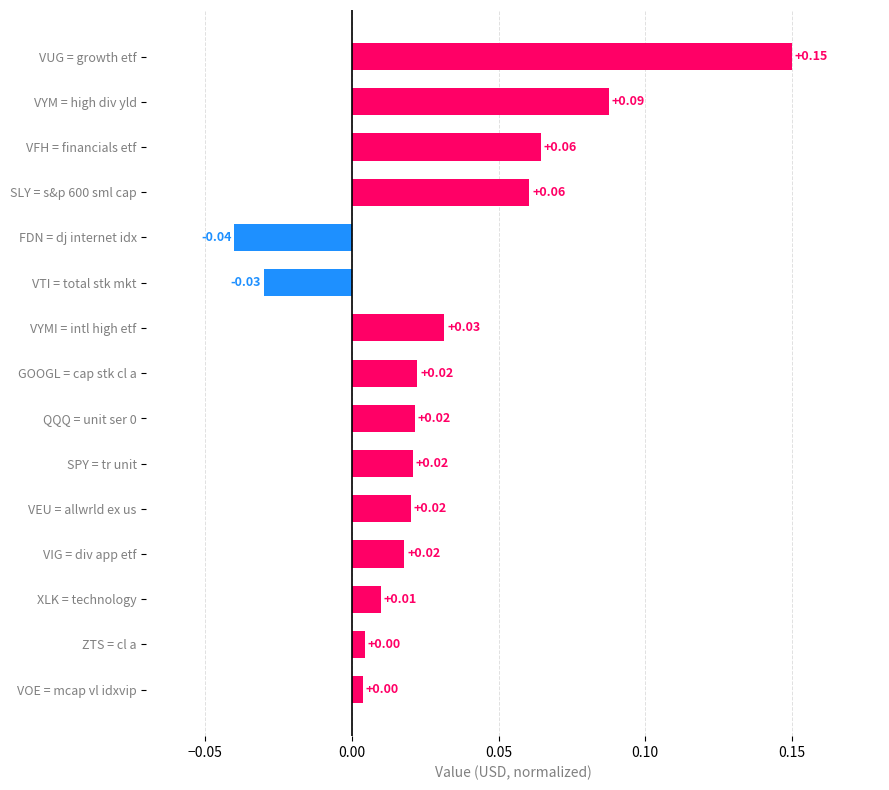

At which category does the chart reach its minimum across all series?

FDN = dj internet idx